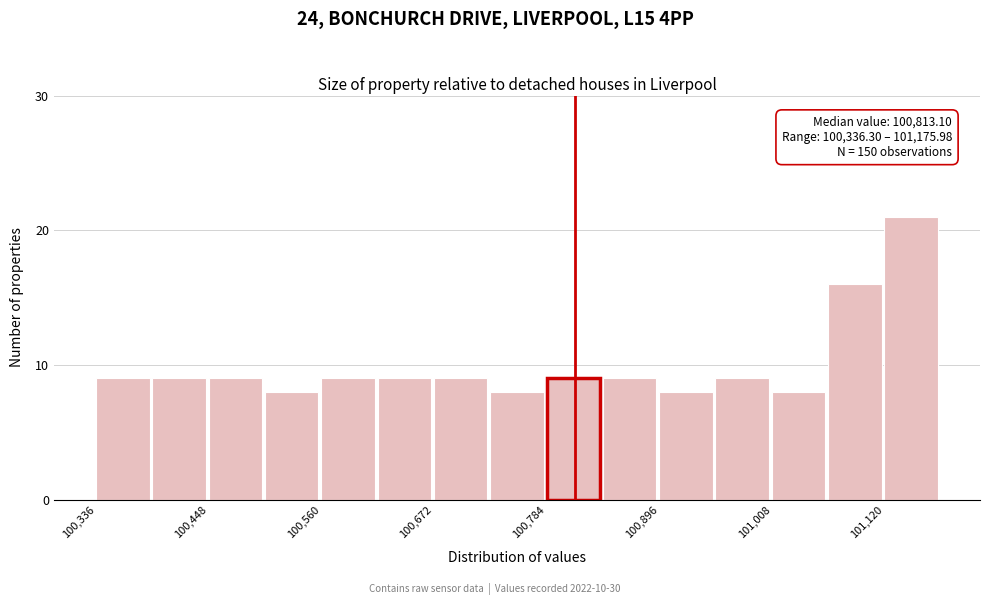

Around what value on the x-axis is the tallest bar? Give the approximate position of its centre, as read against the axis.

101140